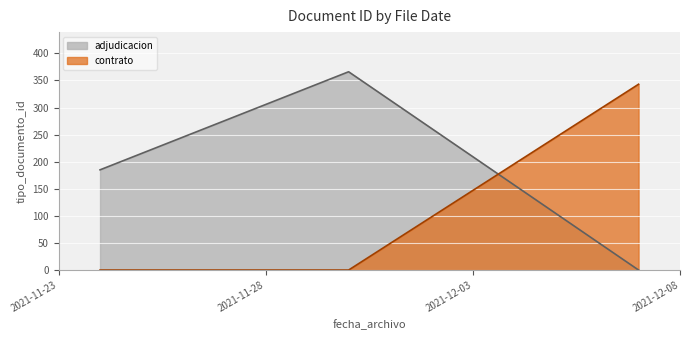

What is the difference between the second highest and minimum values?

185